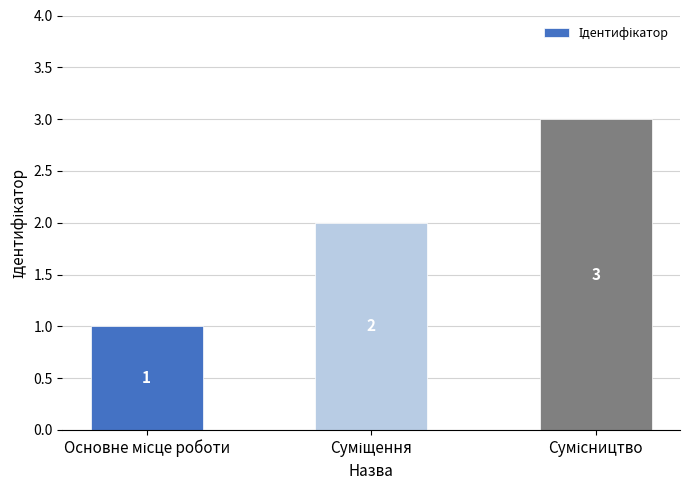

What is the value of the 1st bar from the left?

1